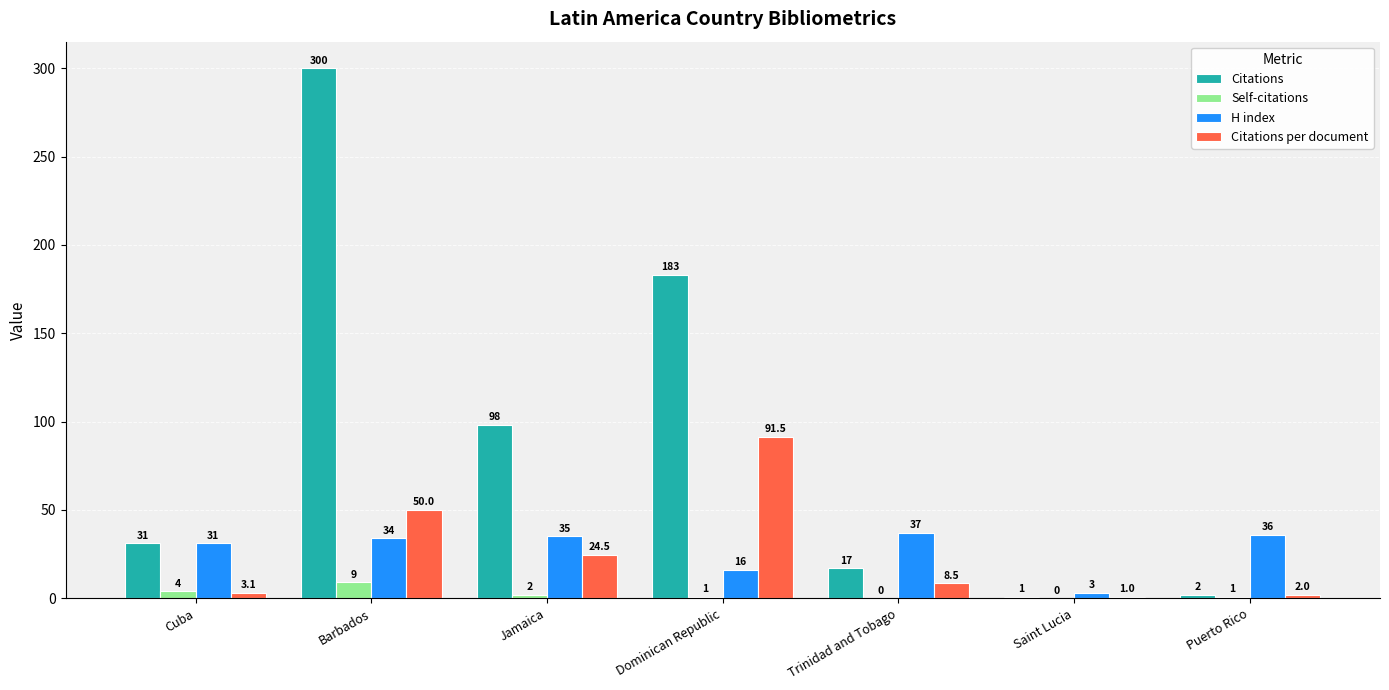

Reading right to left, list all the values displayed in this chart.

Citations: 2.0	1.0	17.0	183.0	98.0	300.0	31.0
Self-citations: 1.0	0.0	0.0	1.0	2.0	9.0	4.0
H index: 36.0	3.0	37.0	16.0	35.0	34.0	31.0
Citations per document: 2.0	1.0	8.5	91.5	24.5	50.0	3.1